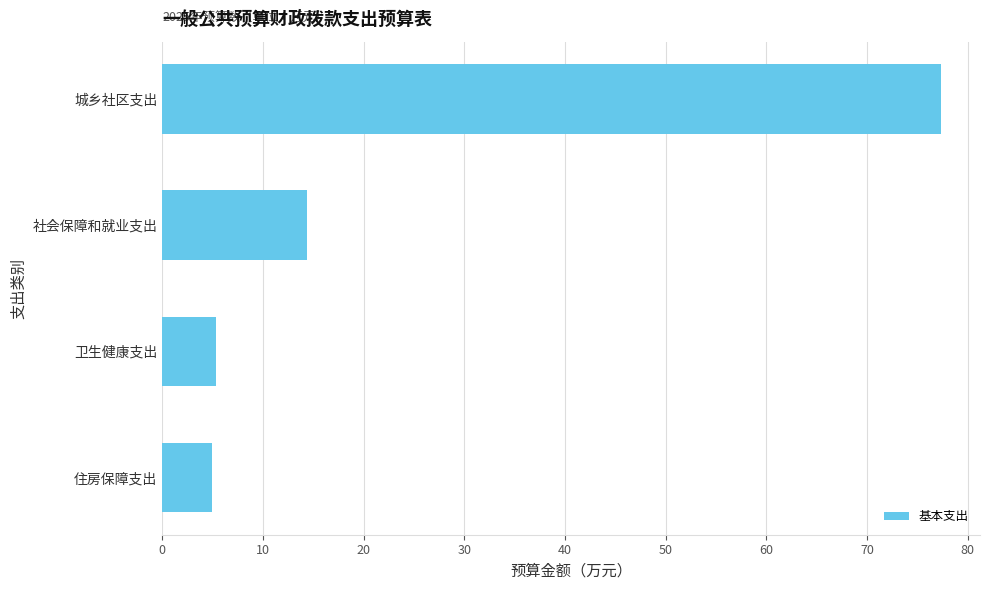

What is the change in value from 住房保障支出 to 社会保障和就业支出?

+9.4